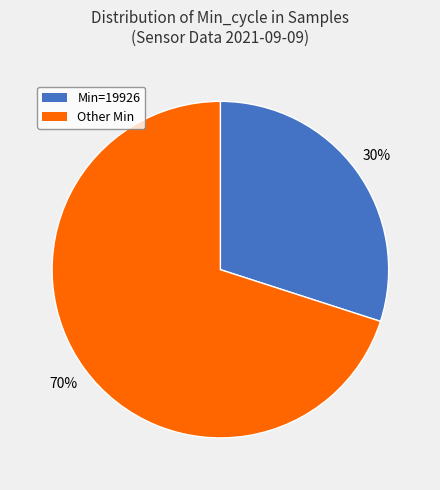

To the nearest percent, what is the average slice percentage?

50%